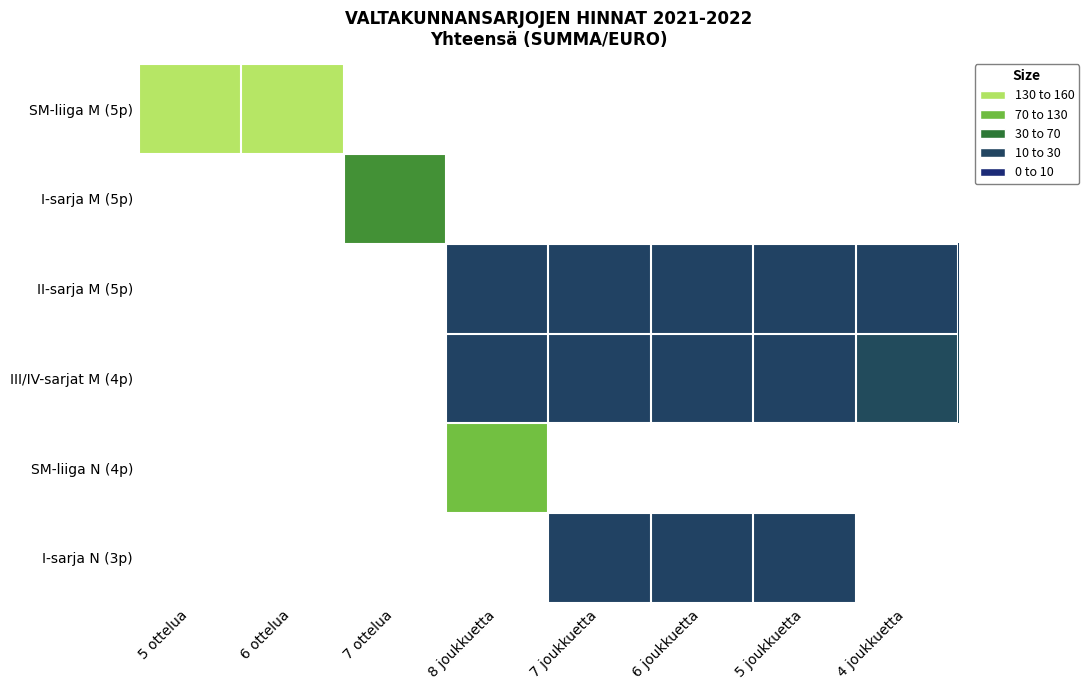

Between 7 joukkuetta and 8 joukkuetta, which is larger?

8 joukkuetta